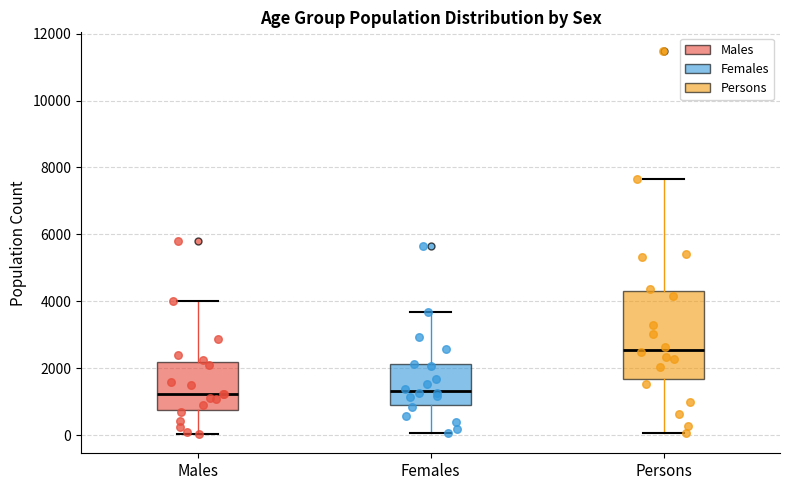

Comparing the boxes themselves (not the whiskers), which one is the tallest?

Persons